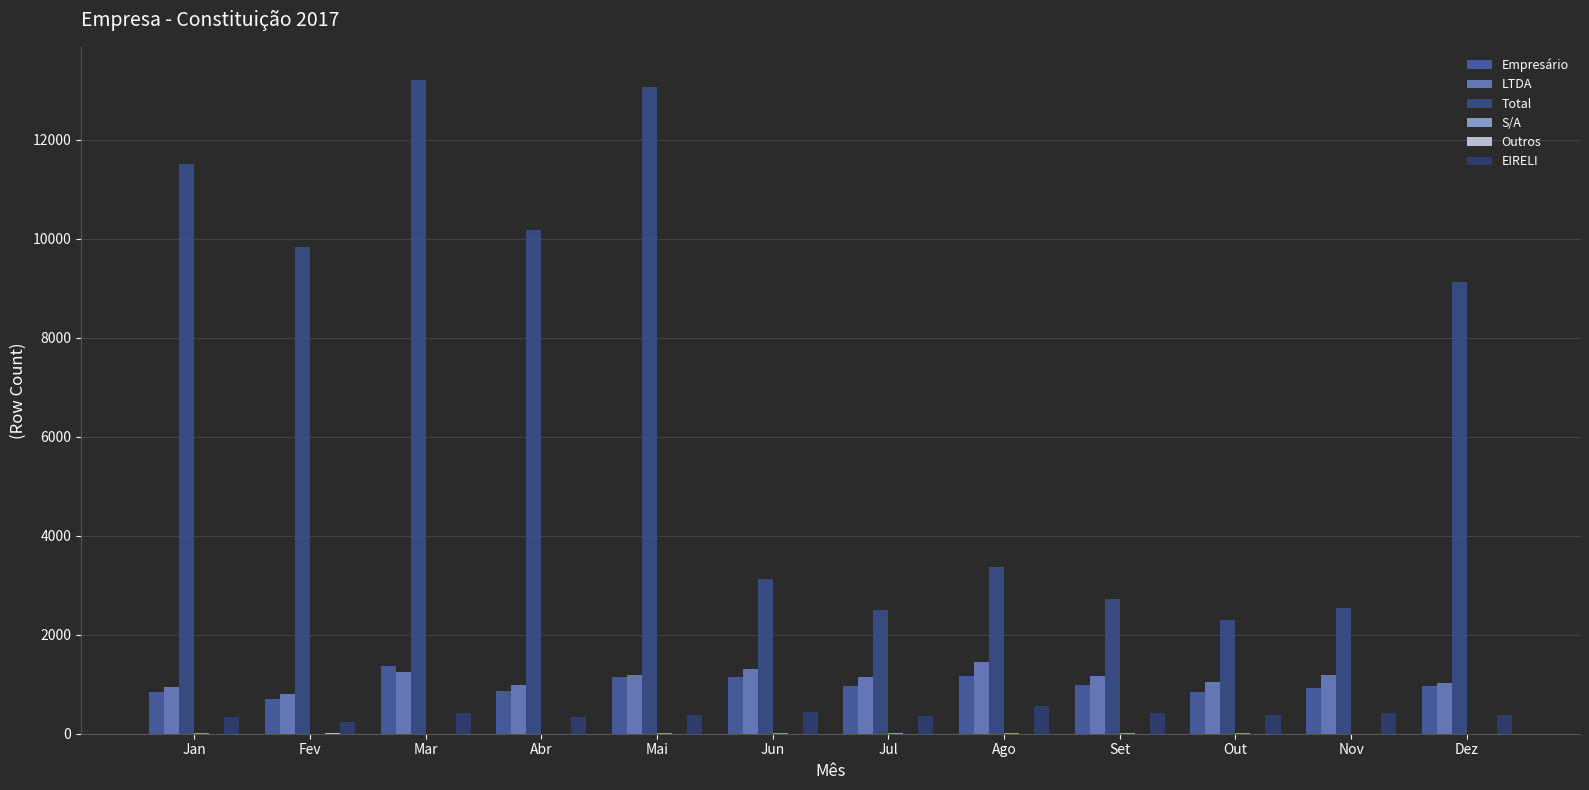

Count the number of categories in the chart.

12